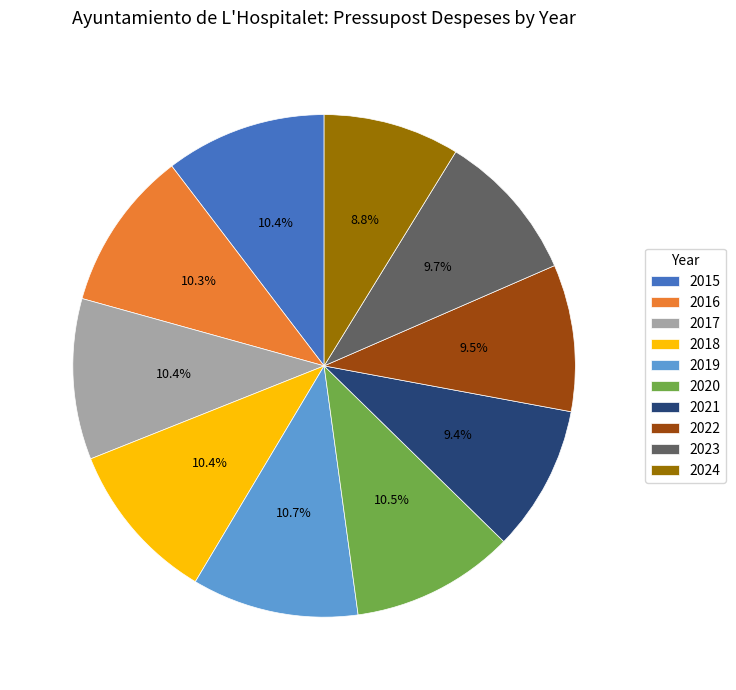

Which category has the smallest portion of the pie?

2024